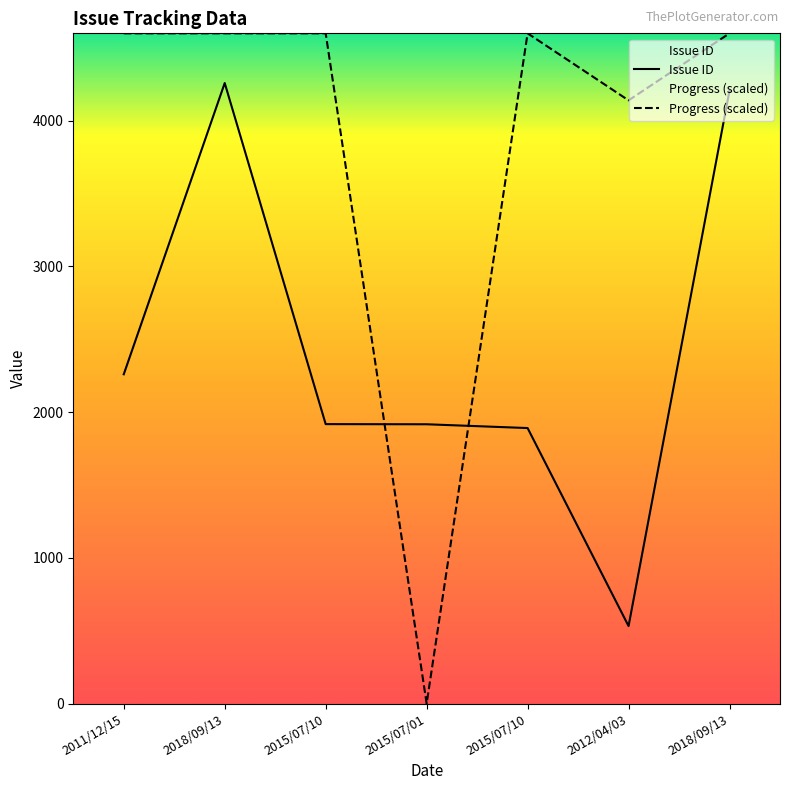

True or false: Progress and Issue ID cross at least once.

True